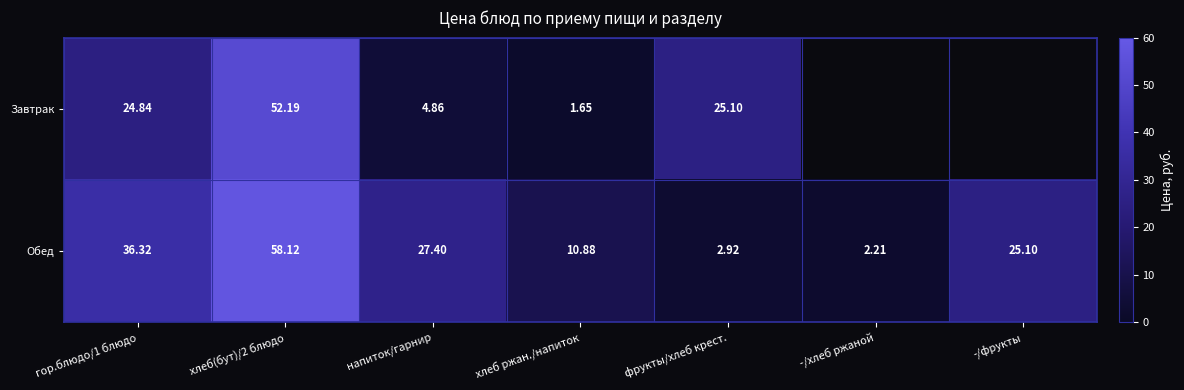

At which label is Обед closest to 30?

напиток/гарнир